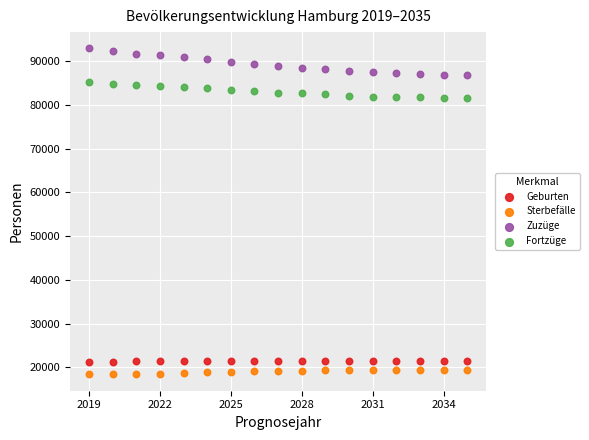

Which series reaches the maximum Y coordinate?

Zuzüge